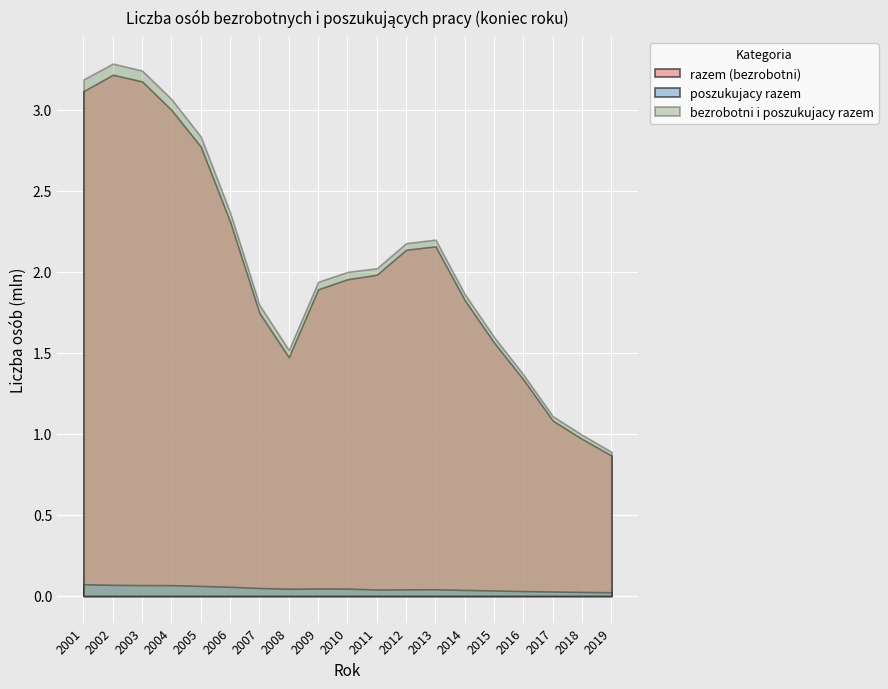

Reading right to left, transcribe all the data shown in this chart.

razem (bezrobotni): 866374	968888	1081745	1335155	1563339	1825180	2157883	2136815	1982676	1954706	1892680	1473752	1746573	2309410	2773000	2999601	3175674	3216958	3115056
poszukujacy razem: 23057	25072	27702	30167	33909	37204	41395	40748	39701	45506	46176	44409	49360	56768	62107	66771	67042	68748	72479
bezrobotni i poszukujacy razem: 889431	993960	1109447	1365322	1597248	1862384	2199278	2177563	2022377	2000249	1938856	1518161	1795933	2366178	2835107	3066372	3242716	3285706	3187535